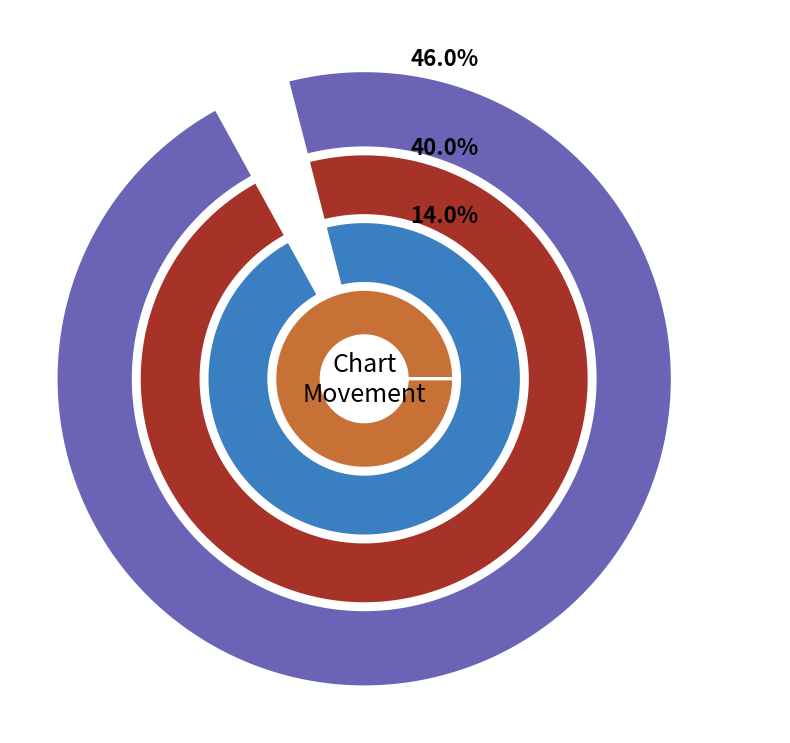

To the nearest percent, what portion does up represent?

46%